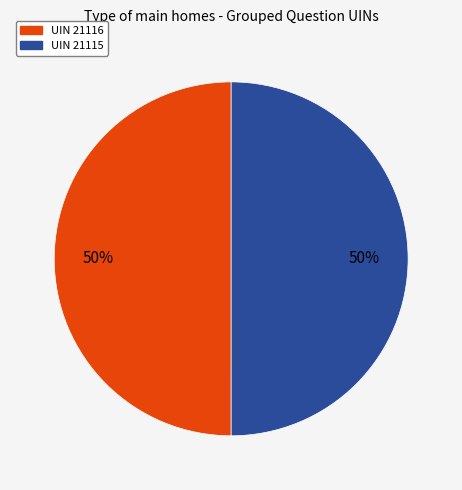

To the nearest percent, what percentage of the pie is UIN 21116?

50%